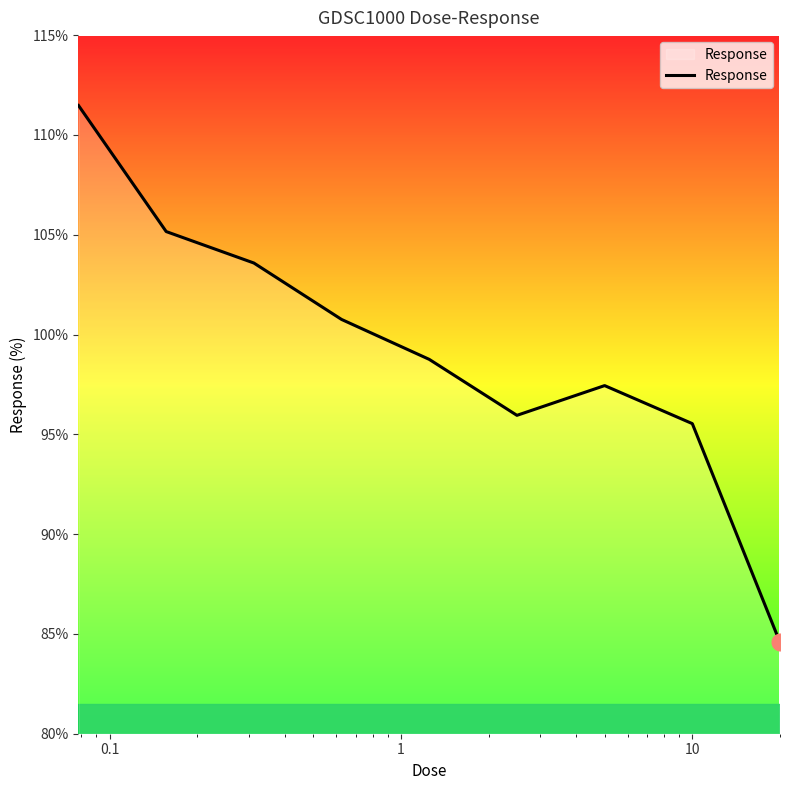

What is the difference between the maximum and minimum values?

26.9